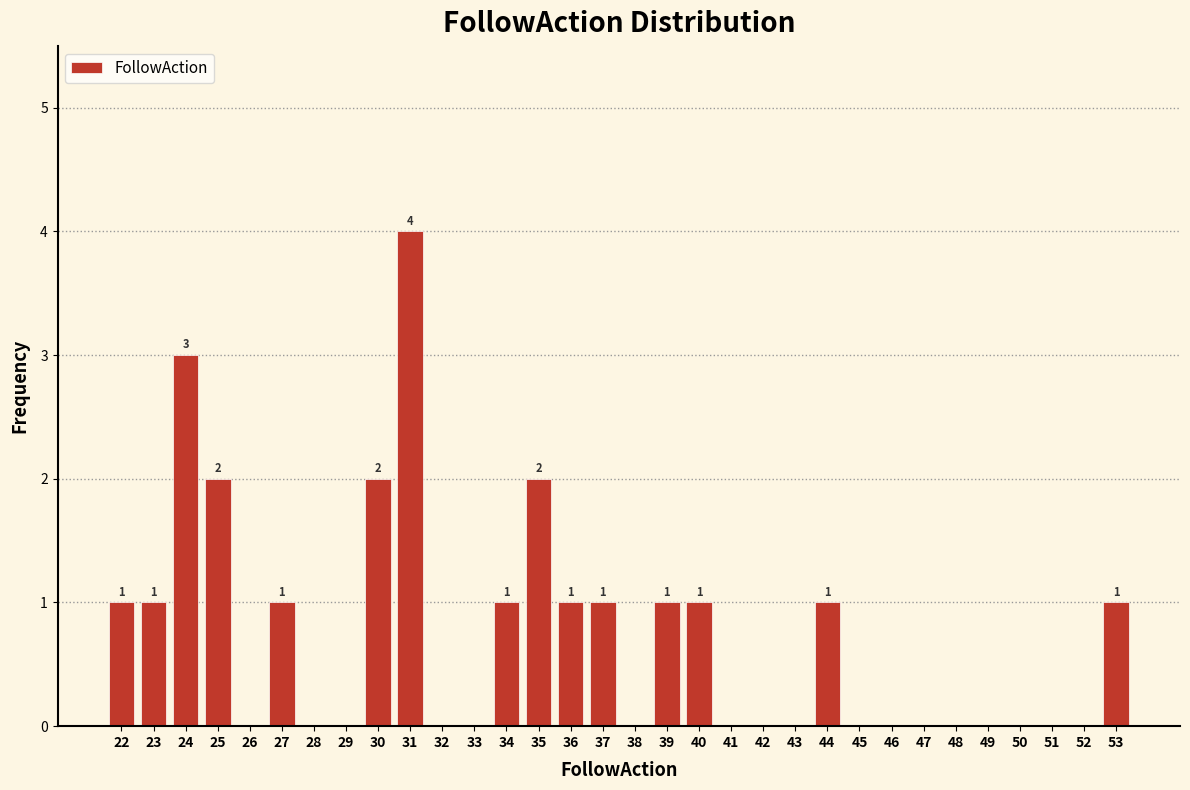

What is the sum of the values at 53 and 24?

4